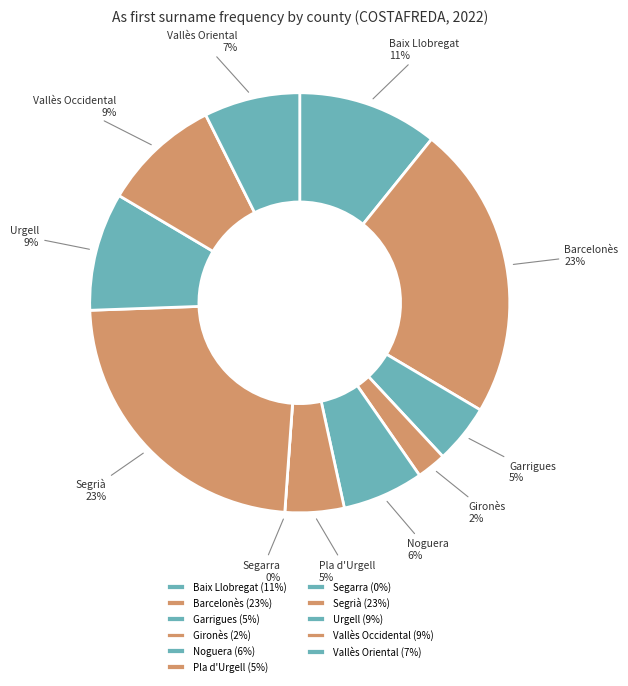

What is the ratio of the value at Gironès to the value at Pla d'Urgell?

0.5